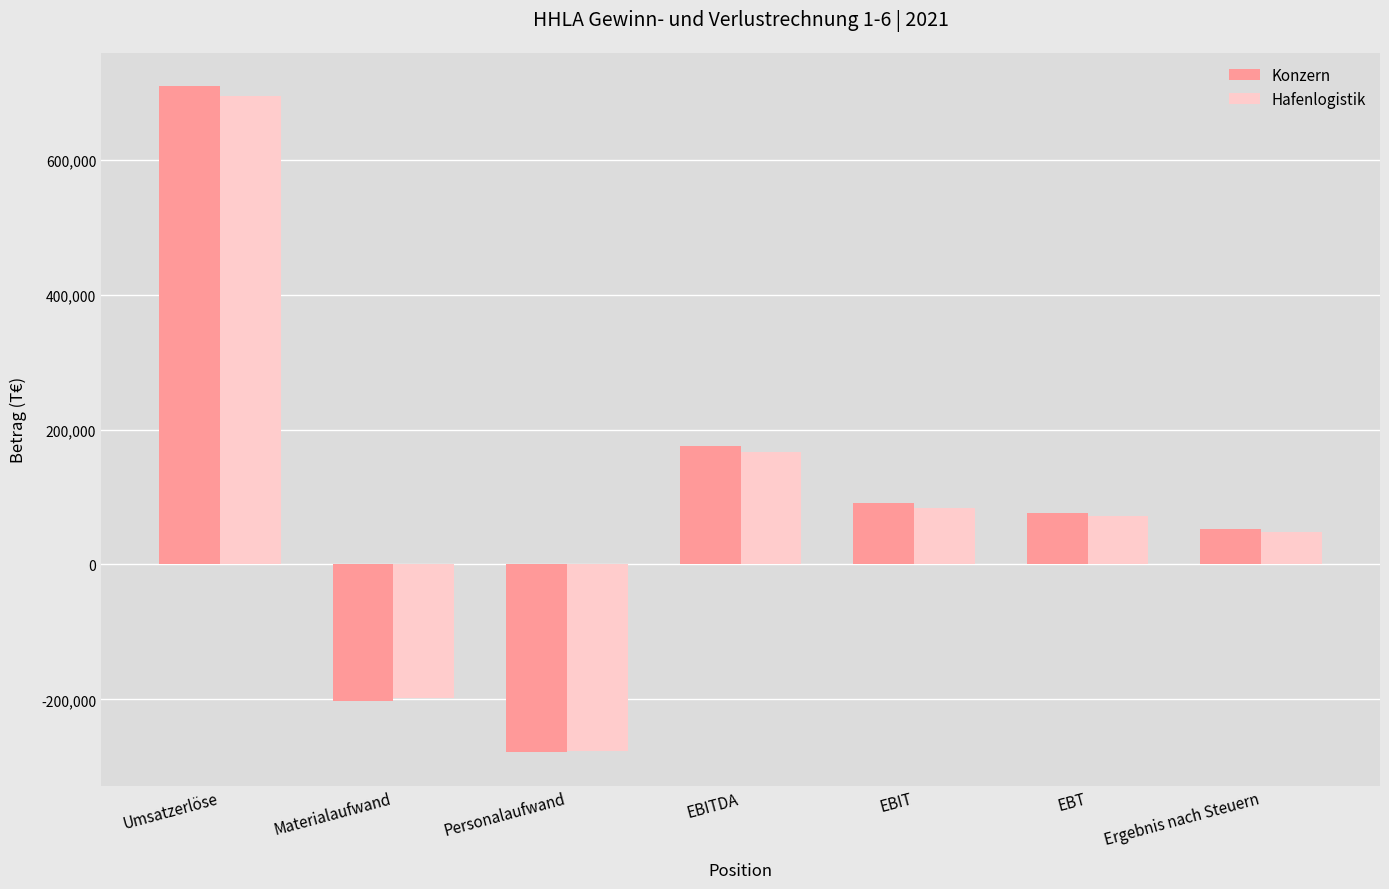

List the series in order of their peak value, lowest first.

Hafenlogistik, Konzern